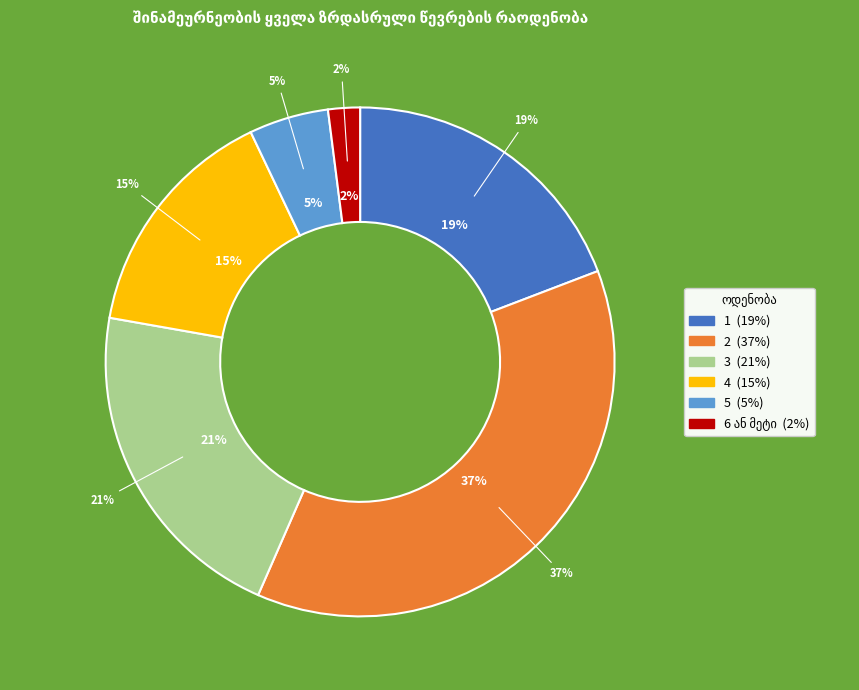

What is the change in value from 1 to 5?

-14